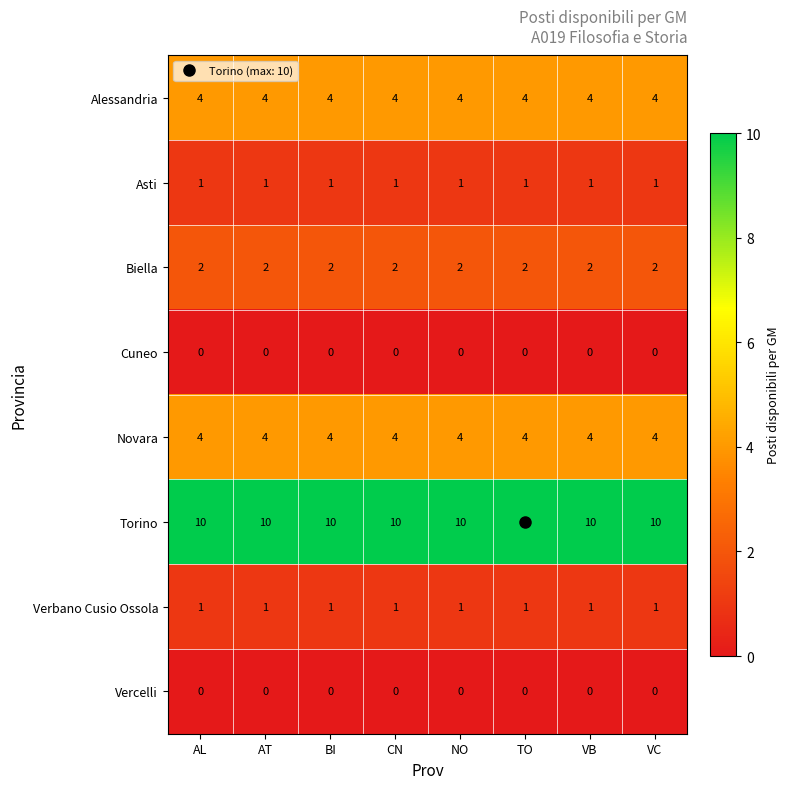

What is the spread (max minus min) of values at CN?

10